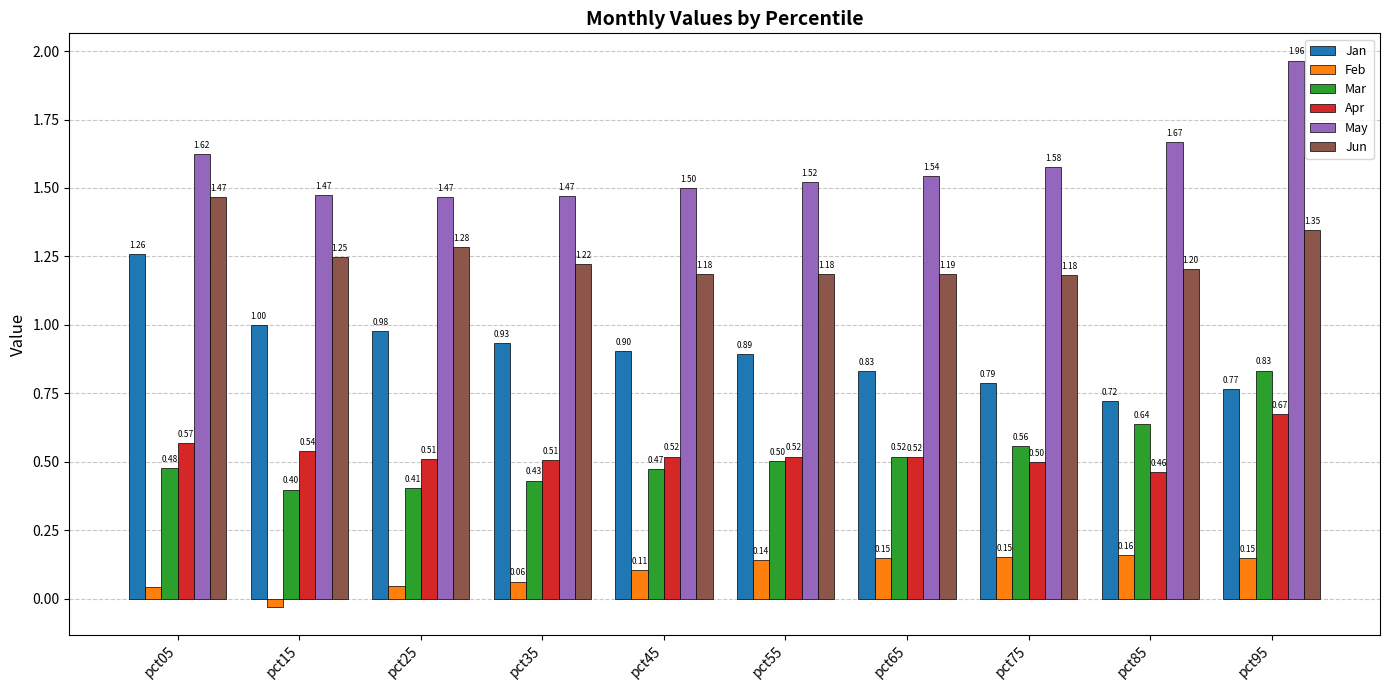

Between pct25 and pct75, which series saw the biggest shift?

Jan